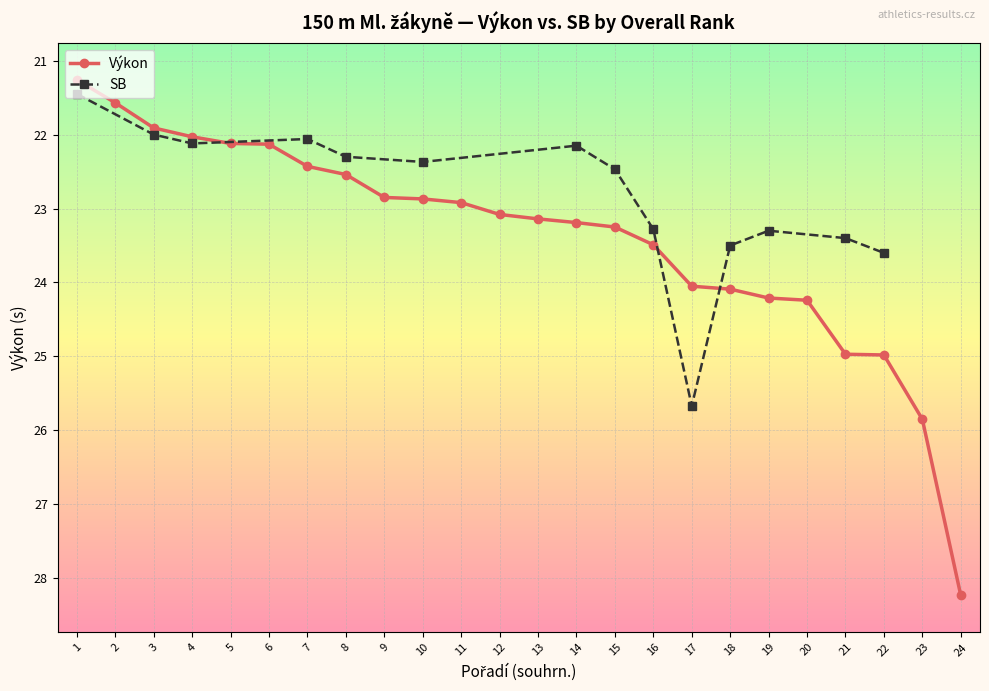

Between 23 and 17, which is larger?

23